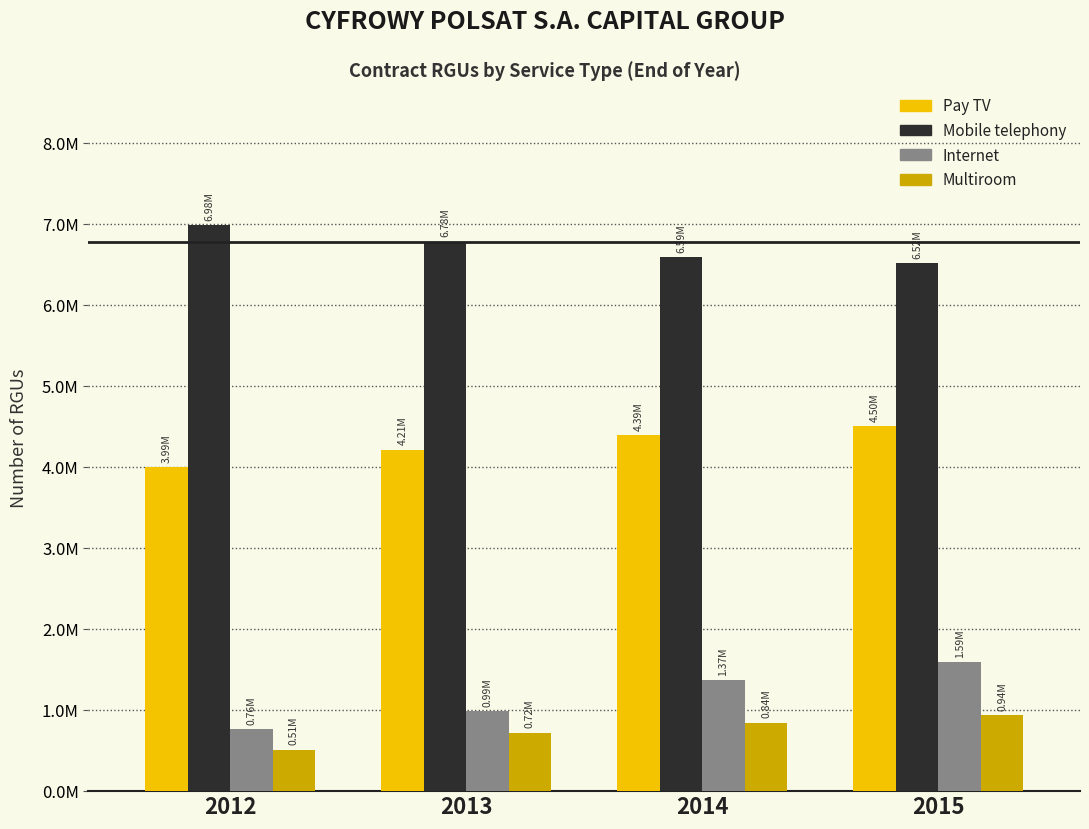

Reading right to left, list all the values displayed in this chart.

Pay TV: 2015=4503320	2014=4391702	2013=4212323	2012=3994875
Mobile telephony: 2015=6516643	2014=6587915	2013=6778675	2012=6979590
Internet: 2015=1594740	2014=1368211	2013=987809	2012=760635
Multiroom: 2015=936307	2014=844809	2013=719935	2012=510617